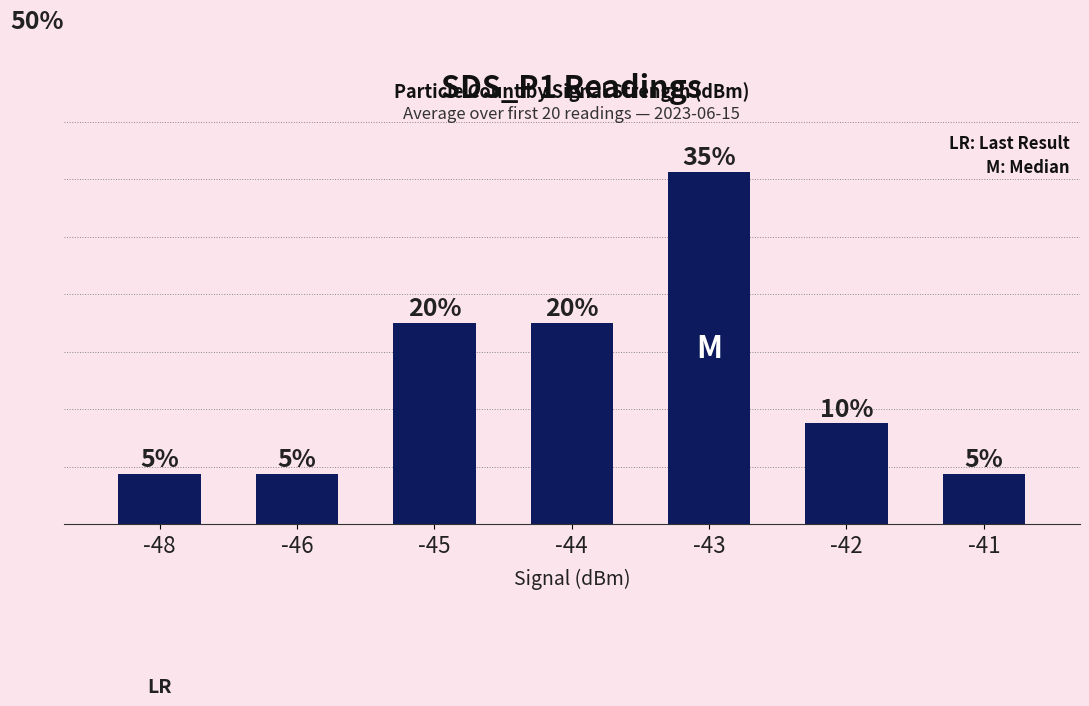

List the labels in order of value, smallest first.

-48, -46, -41, -42, -45, -44, -43